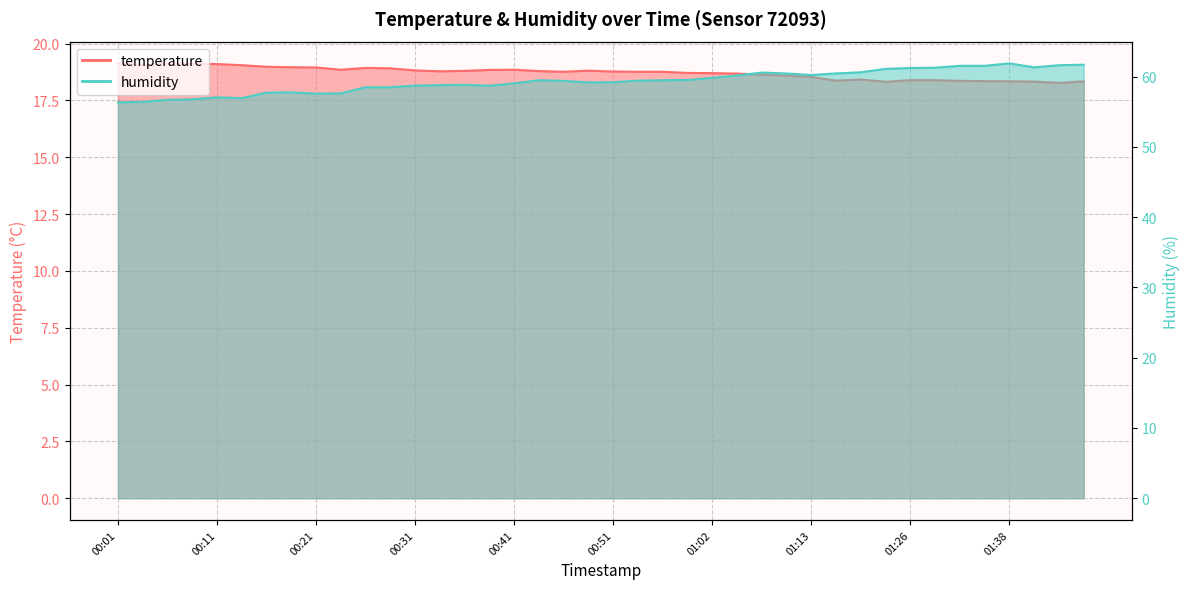

What is the difference between the highest and lowest values at 00:26?

39.6